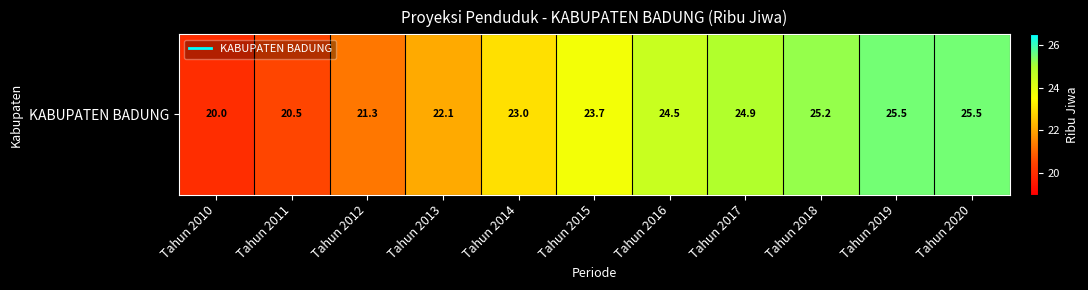

What is the change in value from Tahun 2017 to Tahun 2020?

+0.6